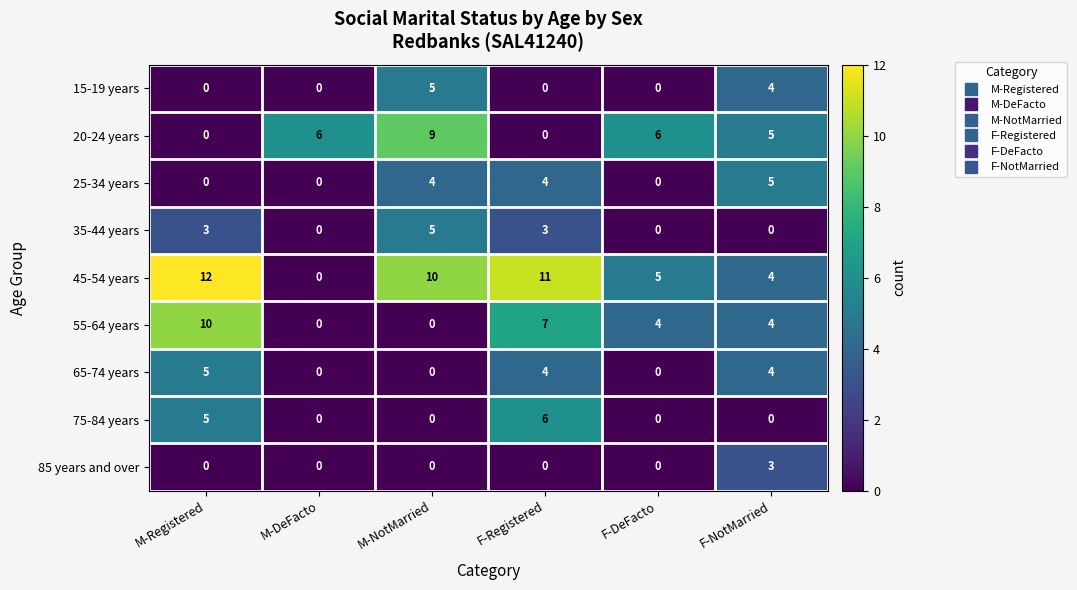

What is the total value across all series at F-Registered?

35